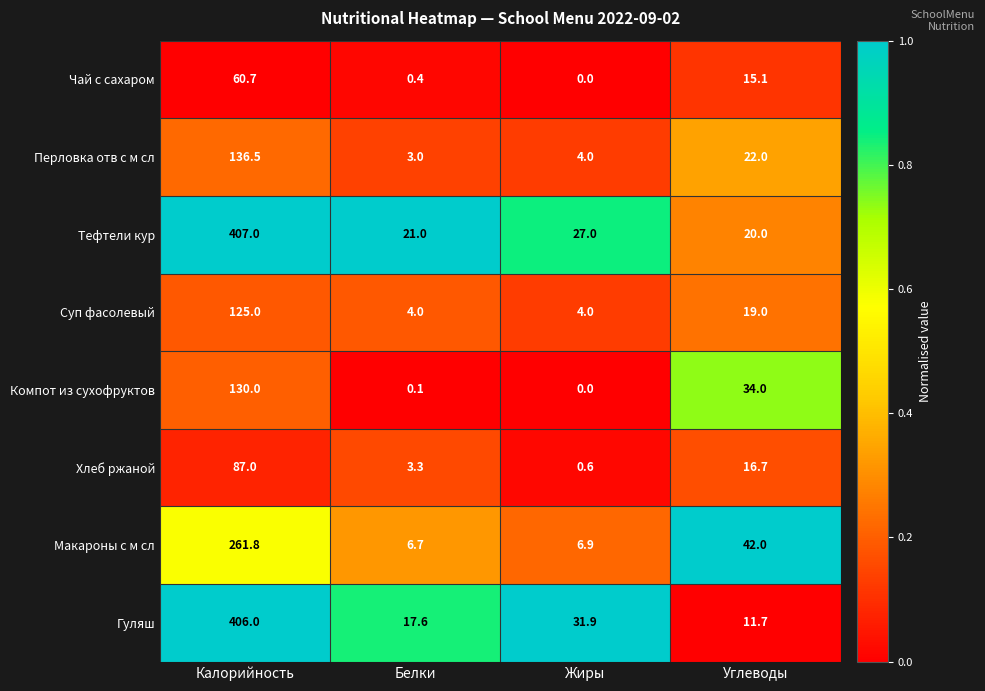

Count the number of categories in the chart.

4